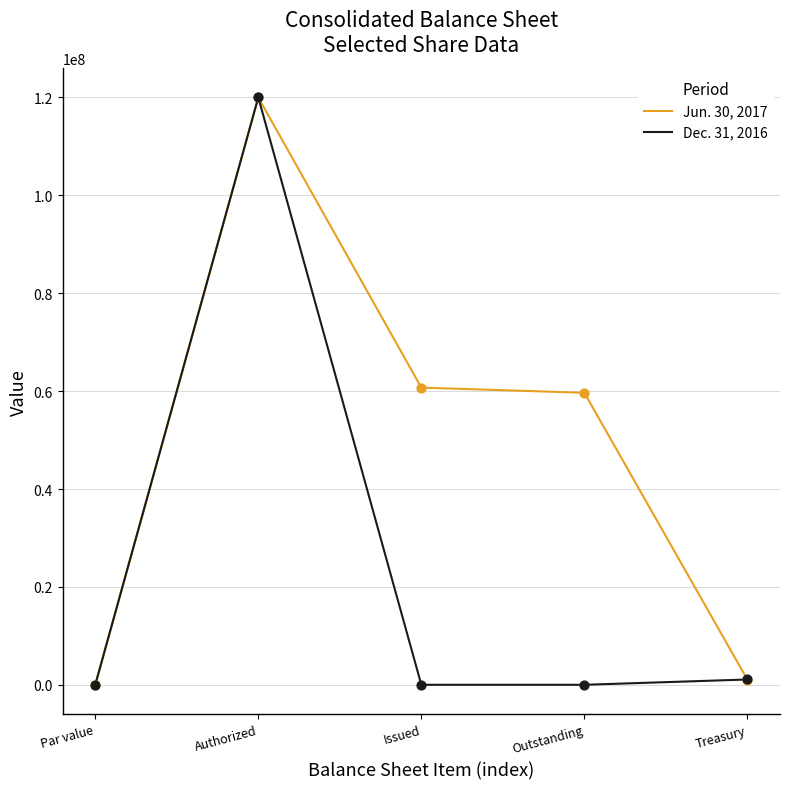

What is the difference between the highest and lowest values at Issued?

60715336.0